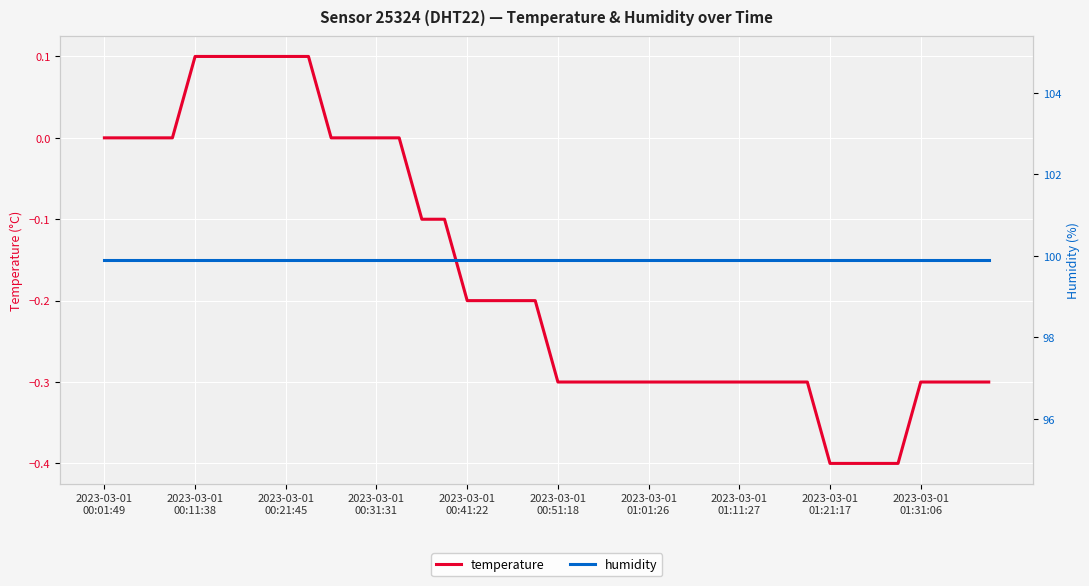

Reading left to right, what are all the values shown in this chart?

temperature: 0.0	0.0	0.0	0.0	0.1	0.1	0.1	0.1	0.1	0.1	0.0	0.0	0.0	0.0	-0.1	-0.1	-0.2	-0.2	-0.2	-0.2	-0.3	-0.3	-0.3	-0.3	-0.3	-0.3	-0.3	-0.3	-0.3	-0.3	-0.3	-0.3	-0.4	-0.4	-0.4	-0.4	-0.3	-0.3	-0.3	-0.3
humidity: 99.9	99.9	99.9	99.9	99.9	99.9	99.9	99.9	99.9	99.9	99.9	99.9	99.9	99.9	99.9	99.9	99.9	99.9	99.9	99.9	99.9	99.9	99.9	99.9	99.9	99.9	99.9	99.9	99.9	99.9	99.9	99.9	99.9	99.9	99.9	99.9	99.9	99.9	99.9	99.9